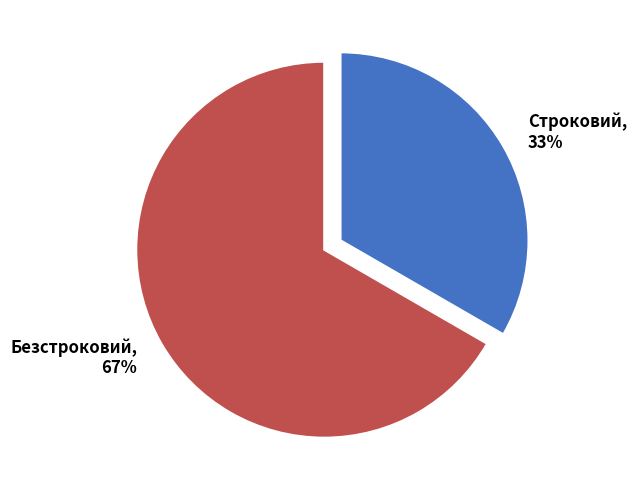

To the nearest percent, what percentage of the pie is Строковий?

33%